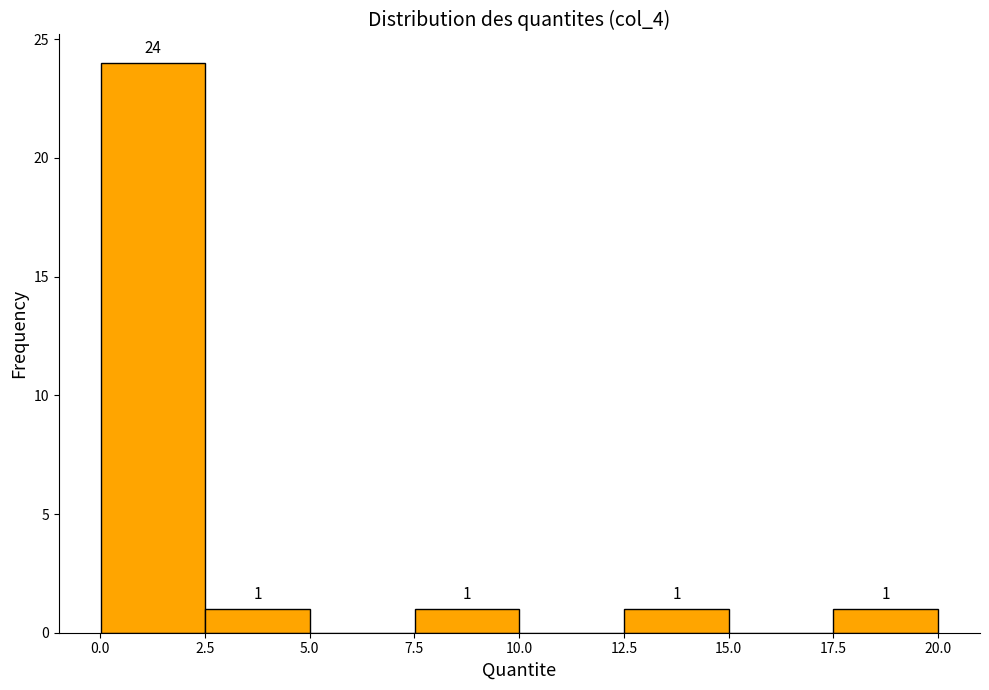

Which range on the x-axis has the tallest bar?

0.0 to 2.5